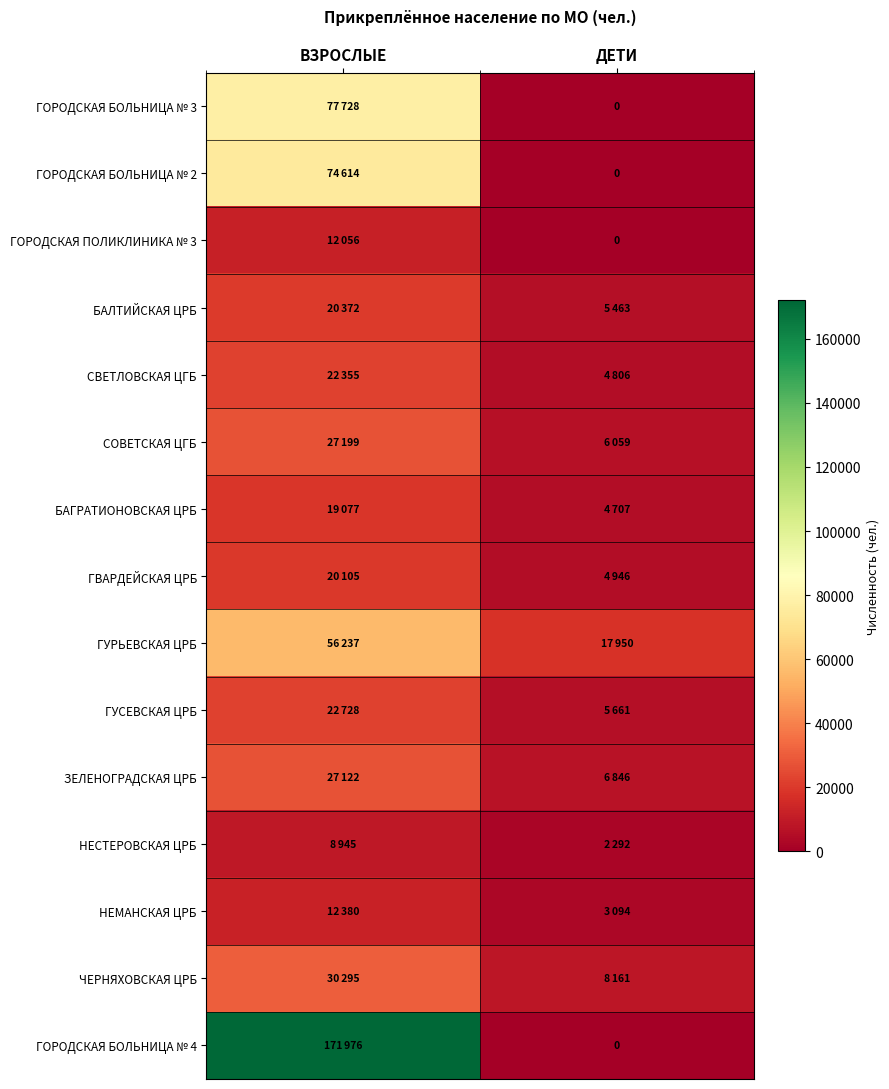

What is the lowest value of the ЗЕЛЕНОГРАДСКАЯ ЦРБ series?

6846